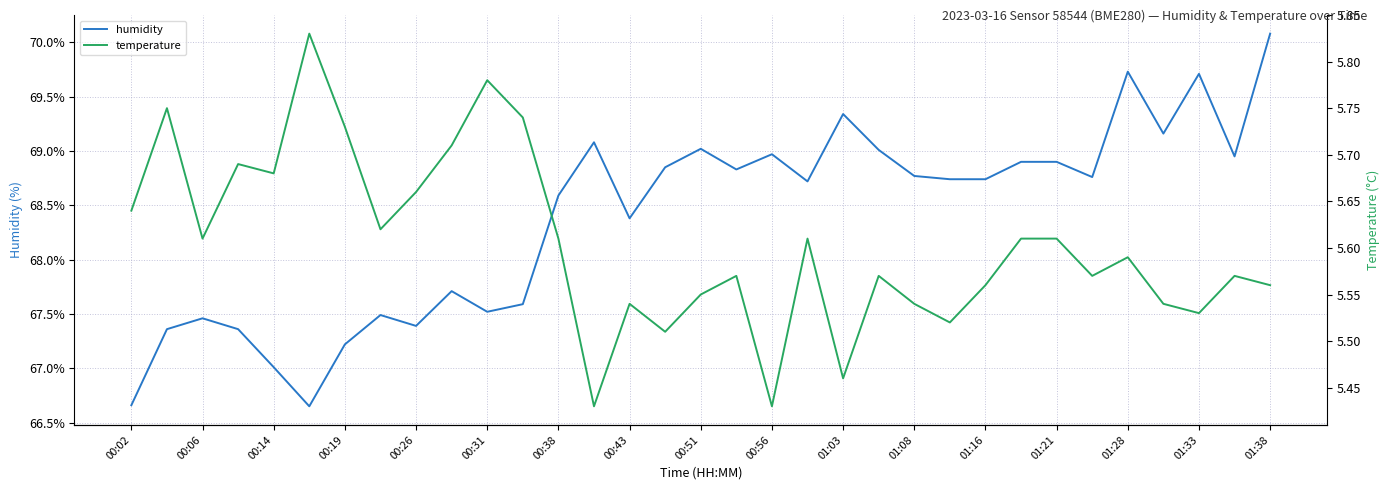

What is the average value of the temperature series?

5.6